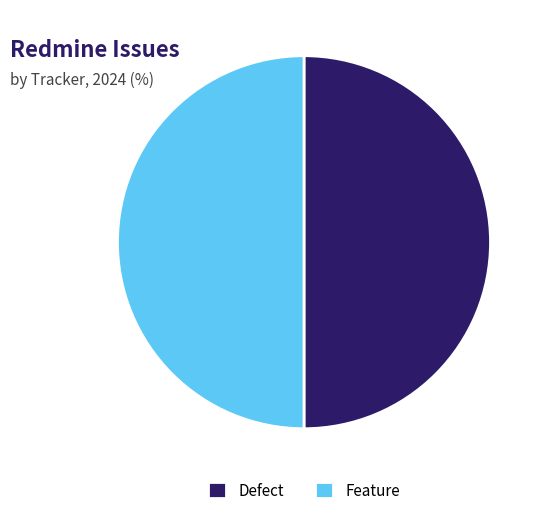

Count the number of slices in the pie.

2